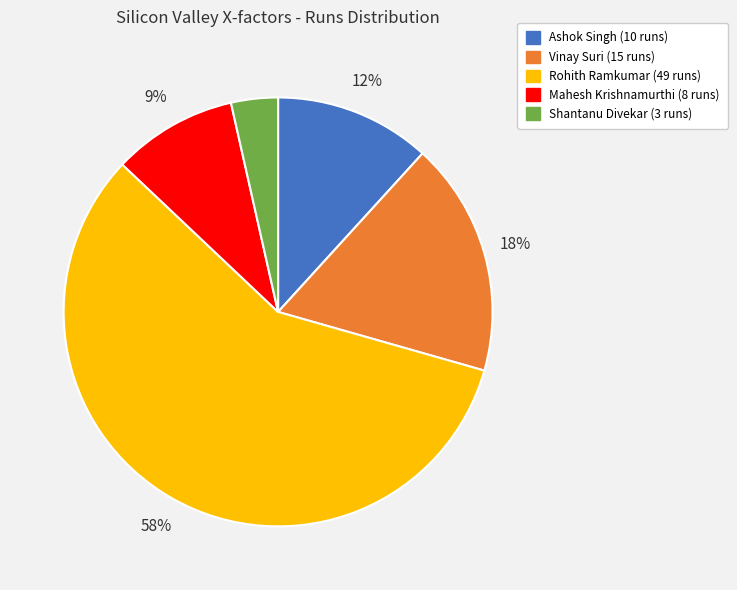

Is the sum of Vinay Suri and Mahesh Krishnamurthi greater than half?

No